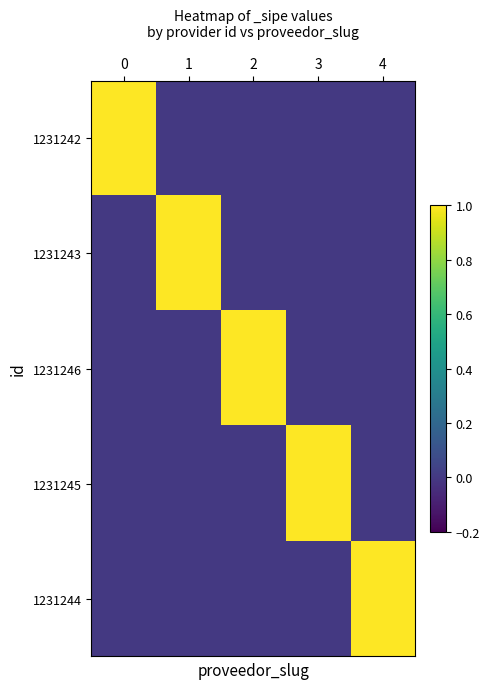

Which series has the largest total across all categories?

1231242